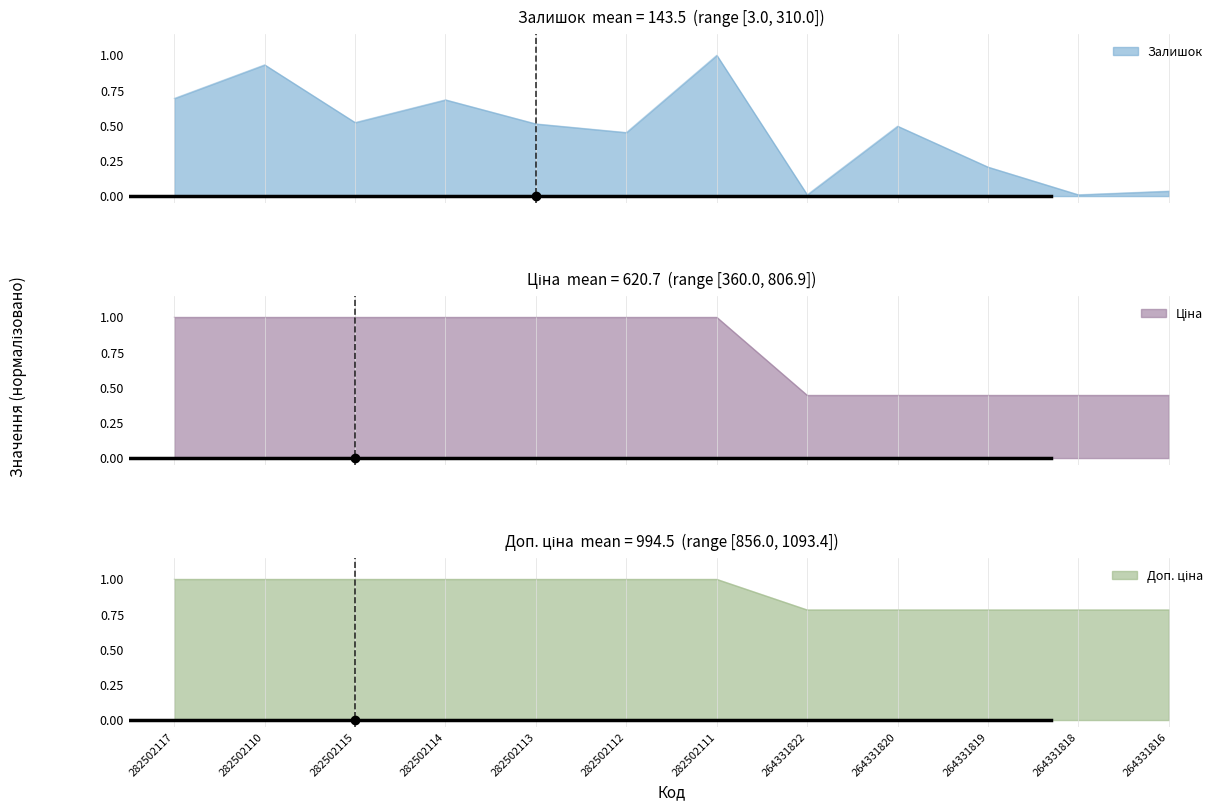

True or false: Ціна has more than 2 points higher than both neighbors.

False